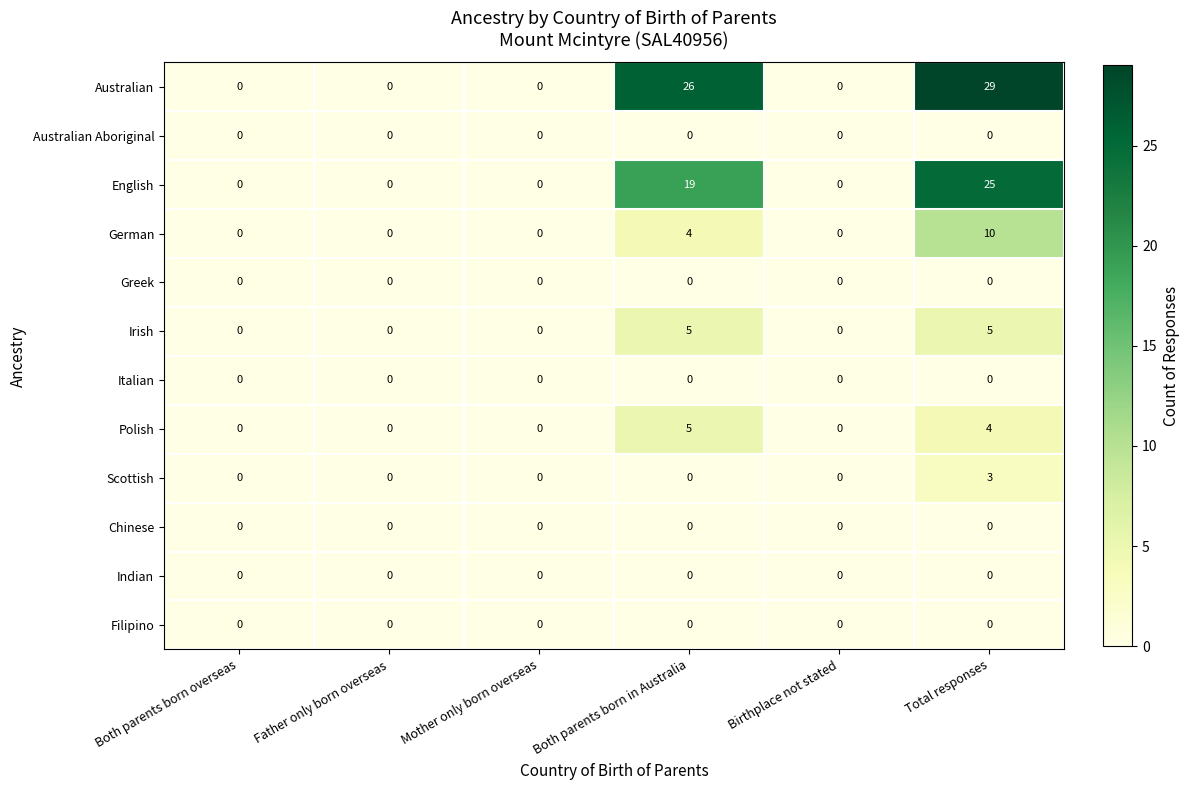

Which series changed the most between Mother only born overseas and Both parents born in Australia?

Australian